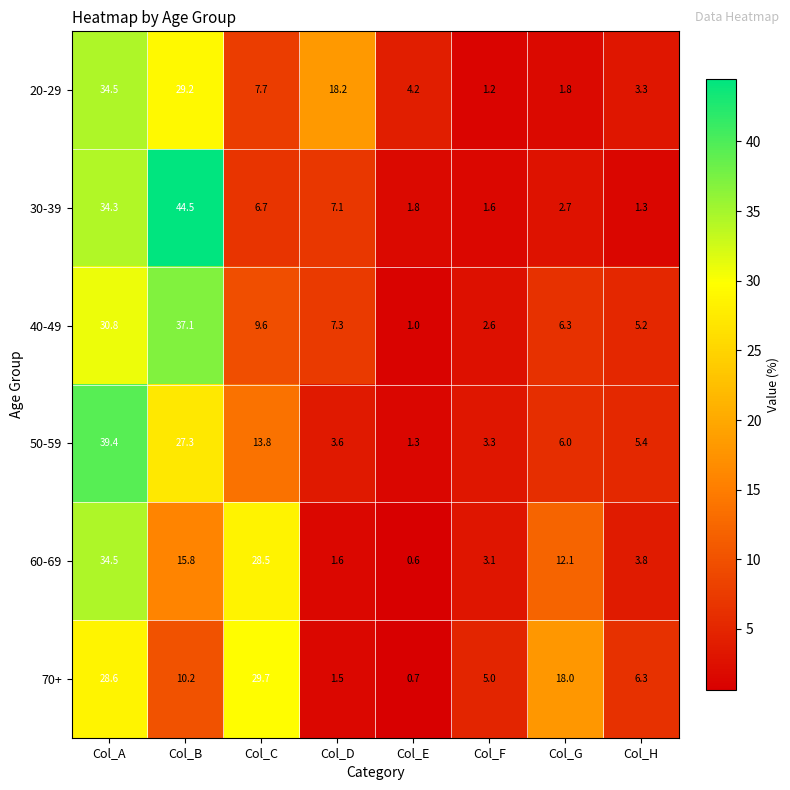

Which series changed the most between Col_B and Col_E?

30-39